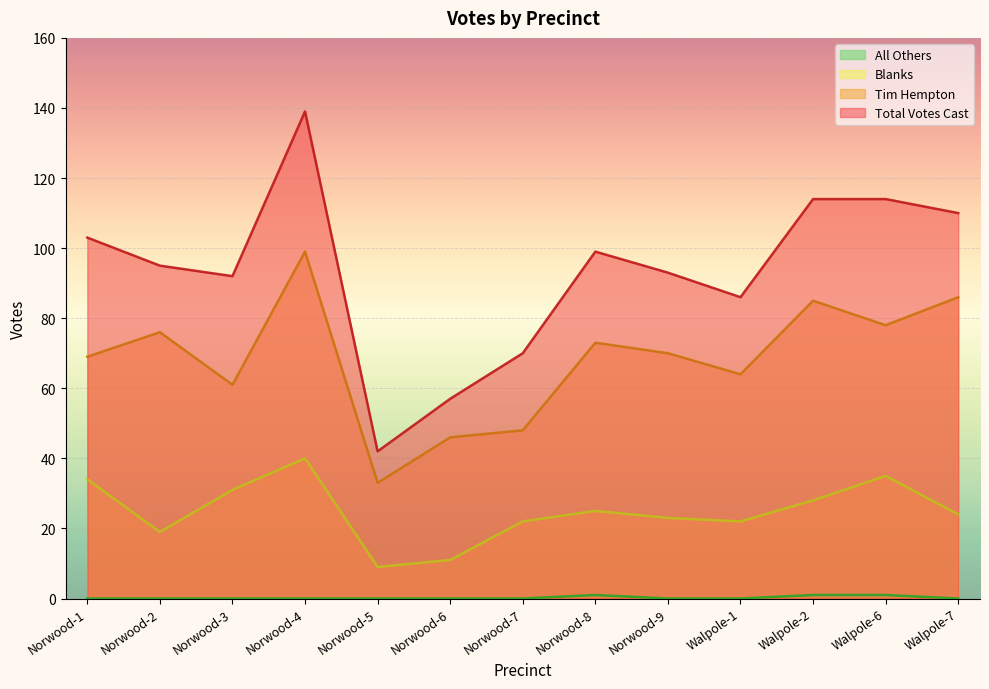

At which label does All Others reach its minimum?

Norwood-1